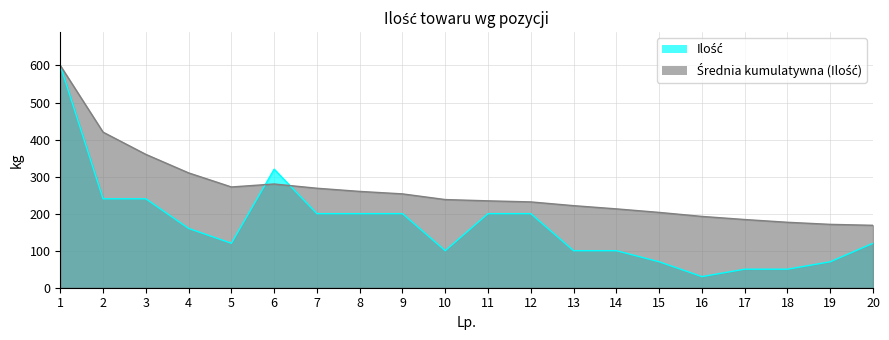

What is the change in value from 18 to 19?

+20